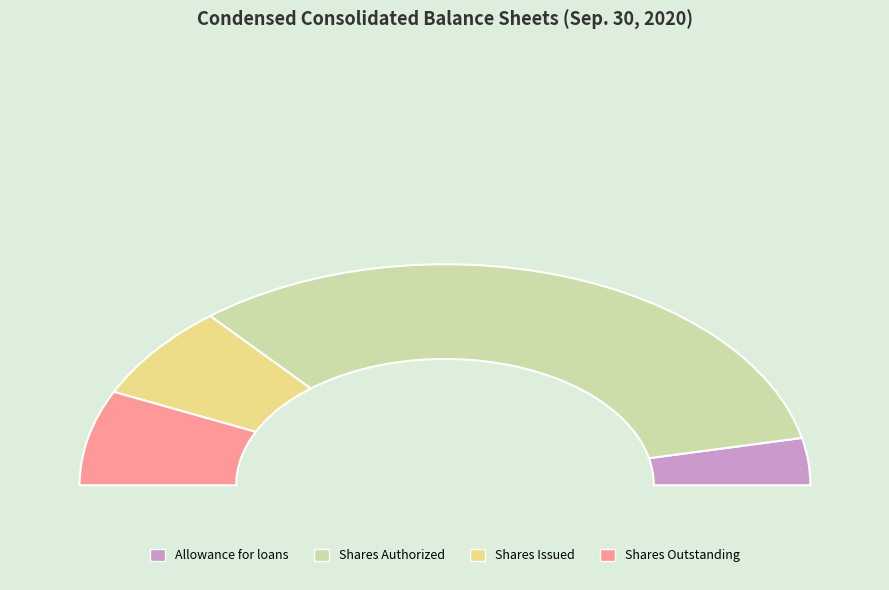

Is there any slice that represents more than half of the pie?

Yes